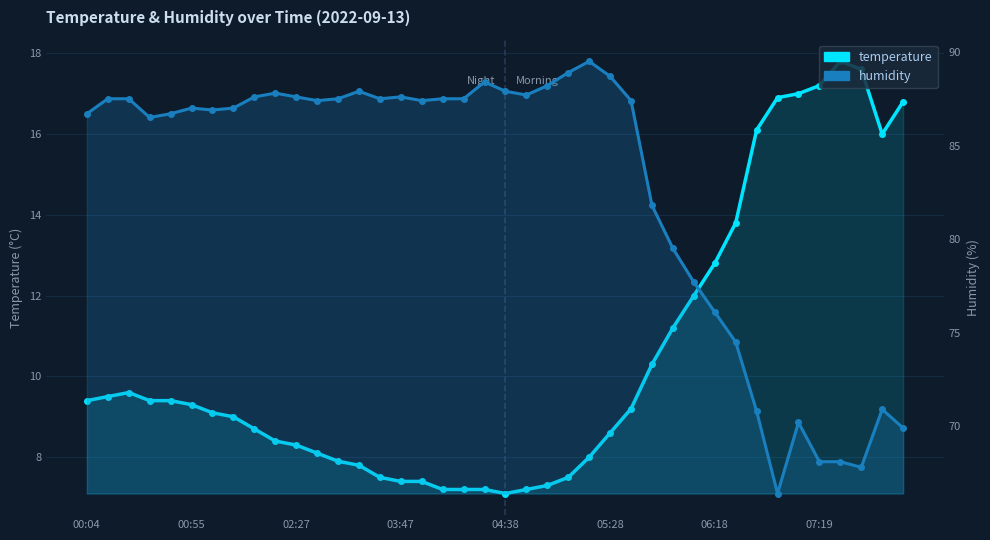

At how many categories does at least one series exceed 88?

5